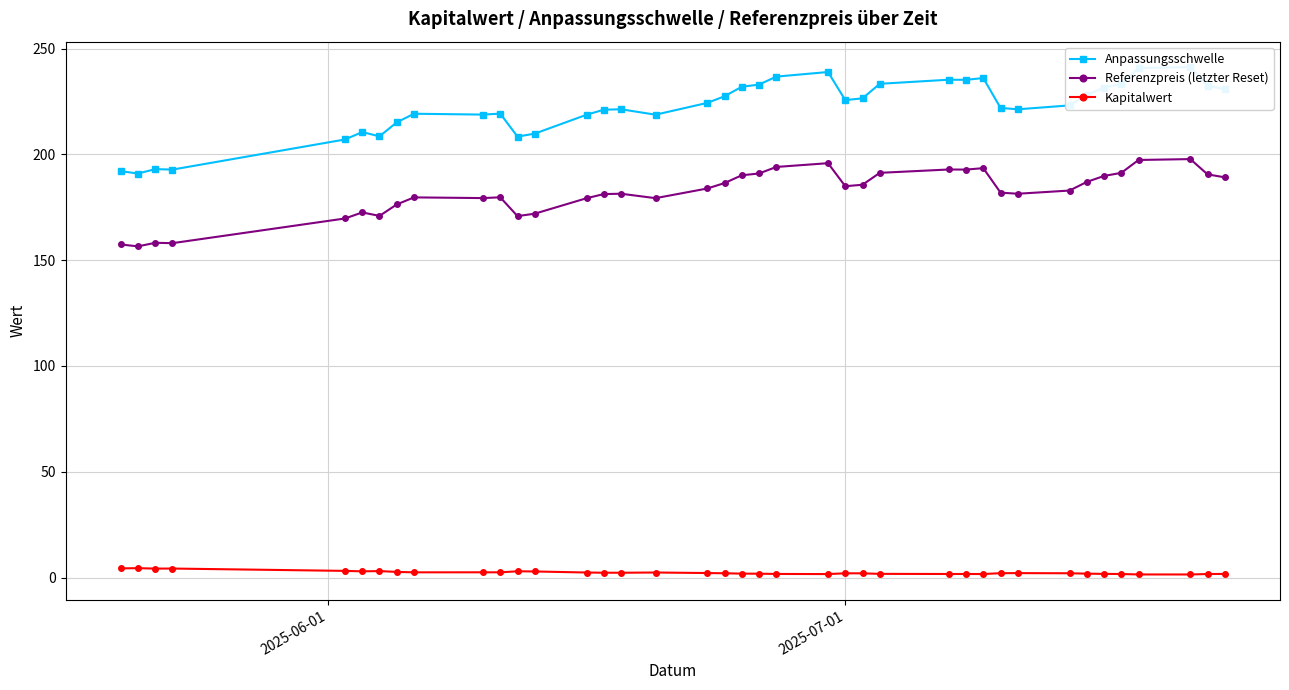

True or false: Referenzpreis (letzter Reset) and Kapitalwert intersect in this chart.

False